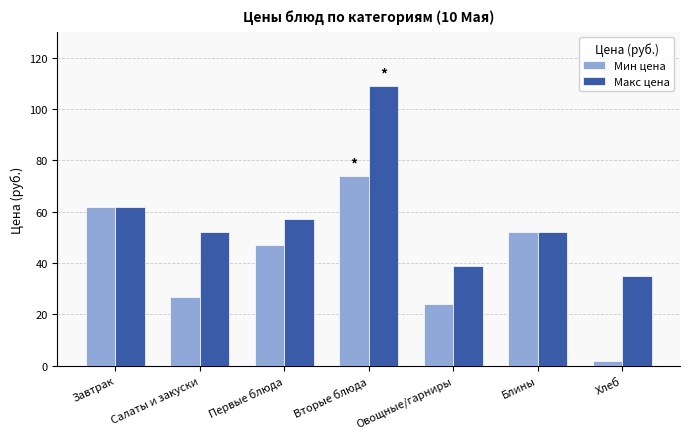

What is the difference between the Макс цена values at Первые блюда and Овощные/гарниры?

18